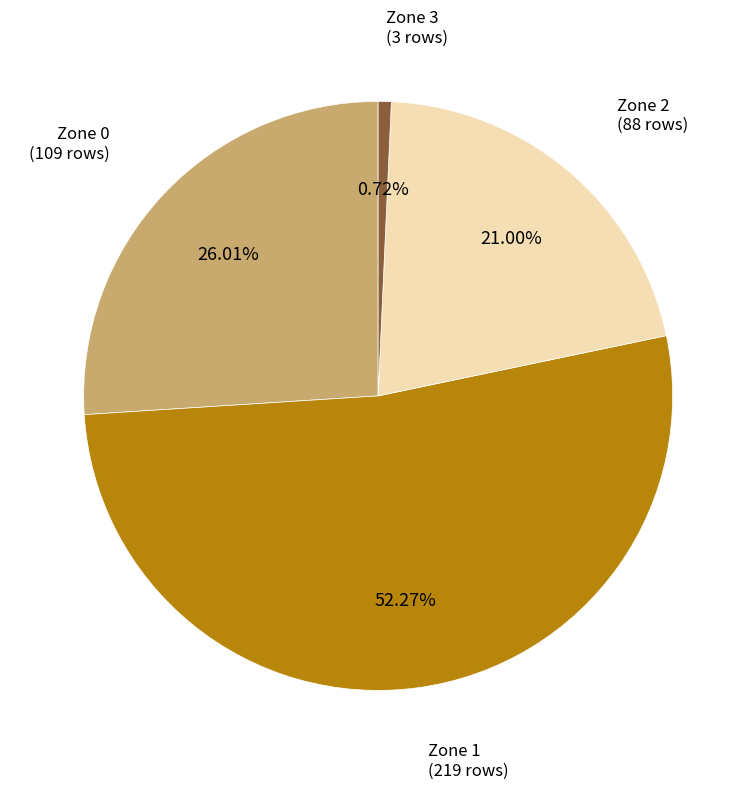

Is there any slice that represents more than half of the pie?

Yes